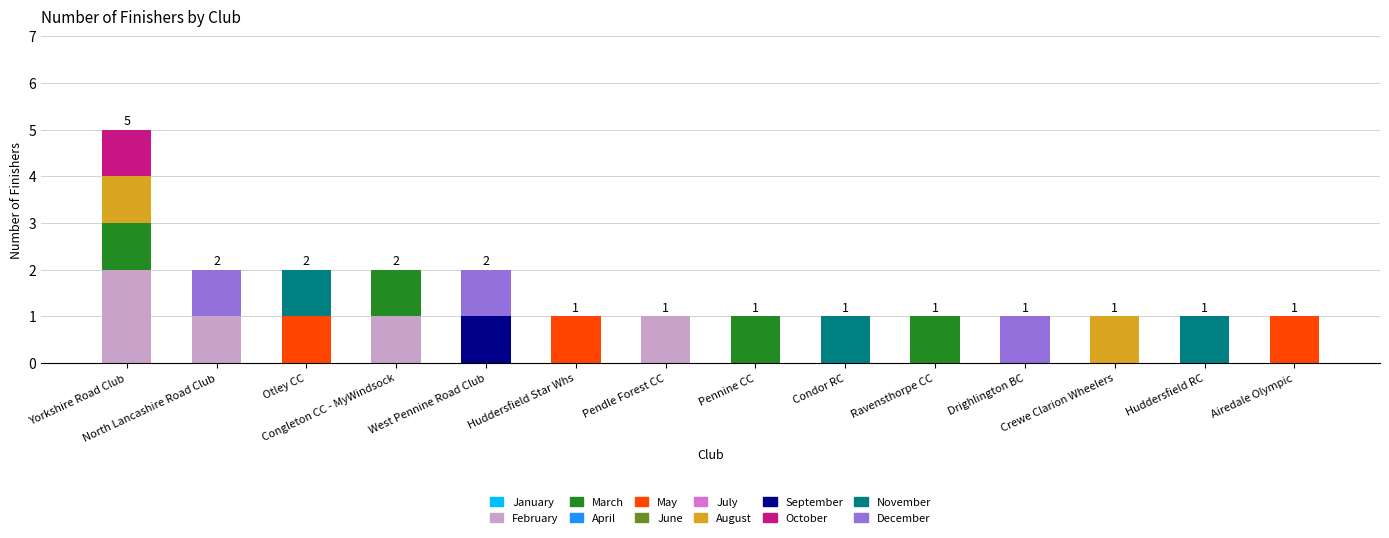

Are the bars horizontal?

No